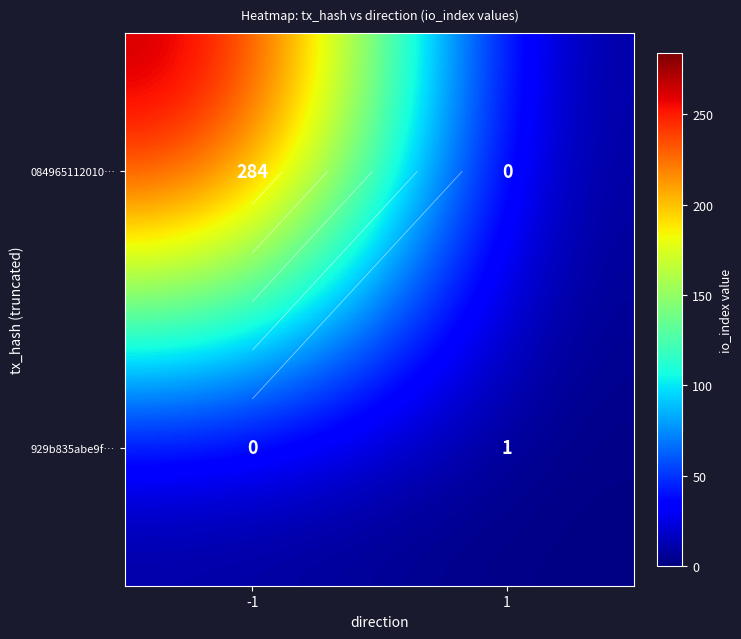

Count the 084965112010… values in the range 0 to 284.

2